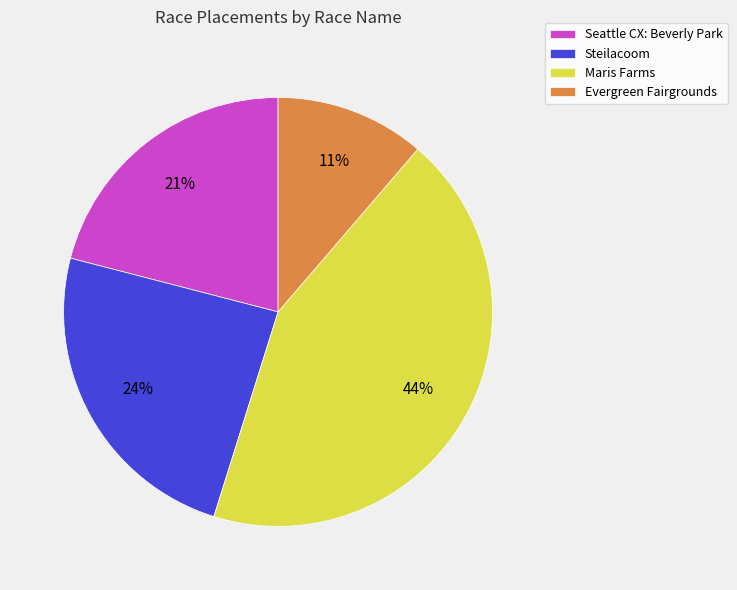

What is the largest slice in the pie chart?

Maris Farms